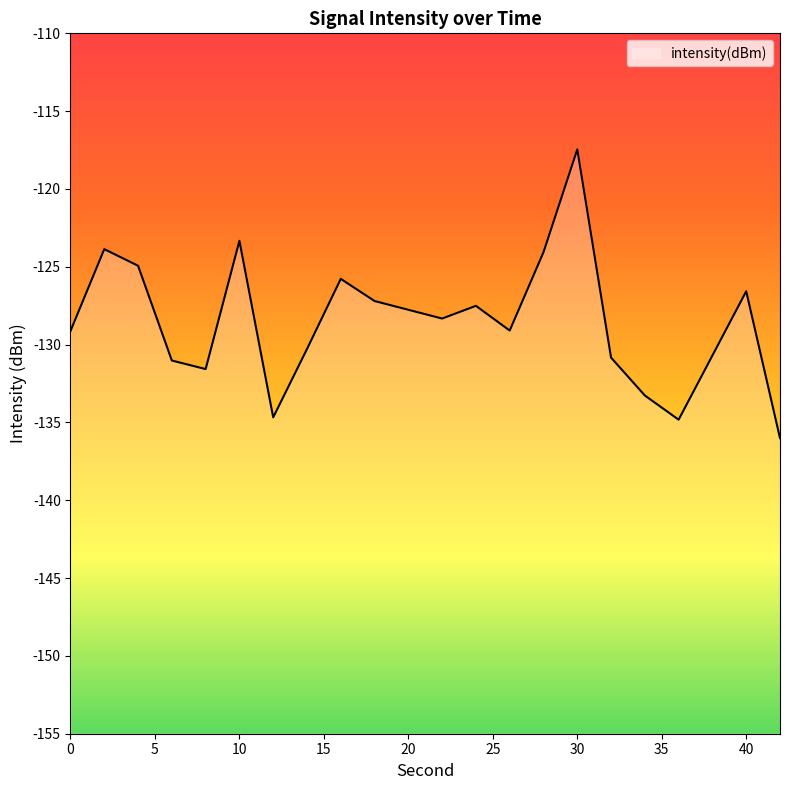

Where does the data first go above -128?

2